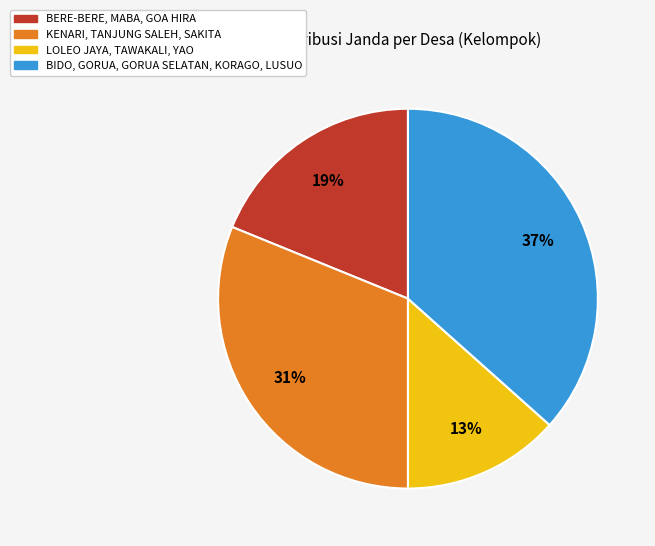

To the nearest percent, what is the average slice percentage?

25%